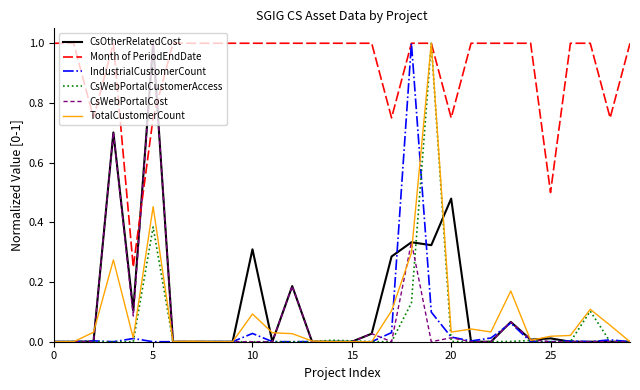

Which series has the largest total across all categories?

Month of PeriodEndDate